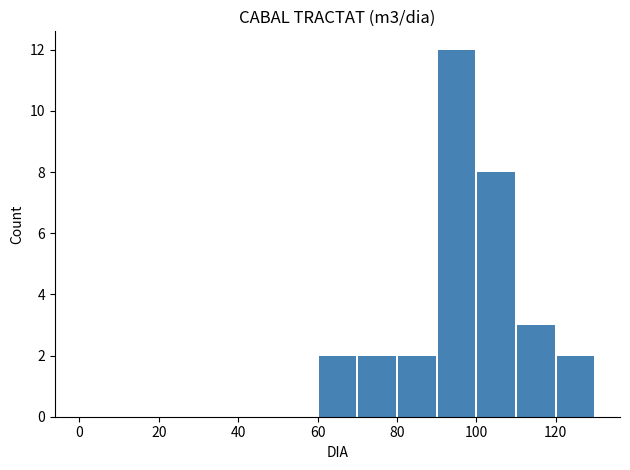

What is the sum of all values?

31